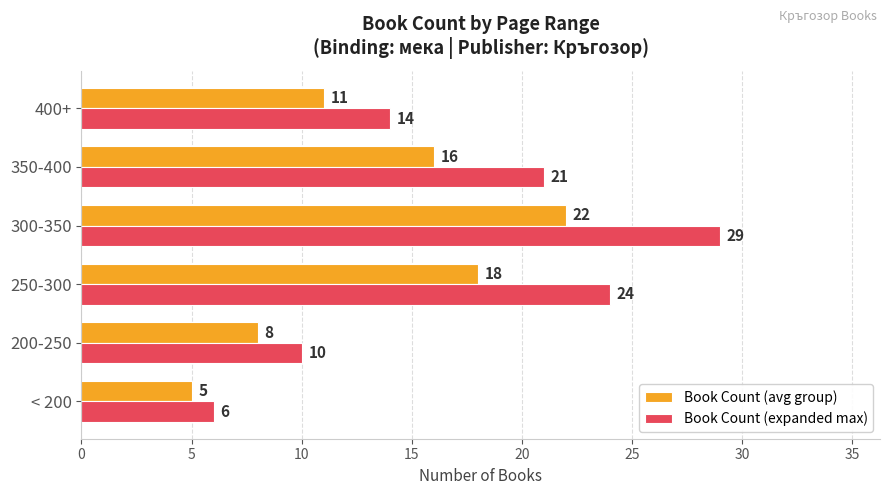

Which series has the largest range (max minus min)?

Book Count (expanded max)